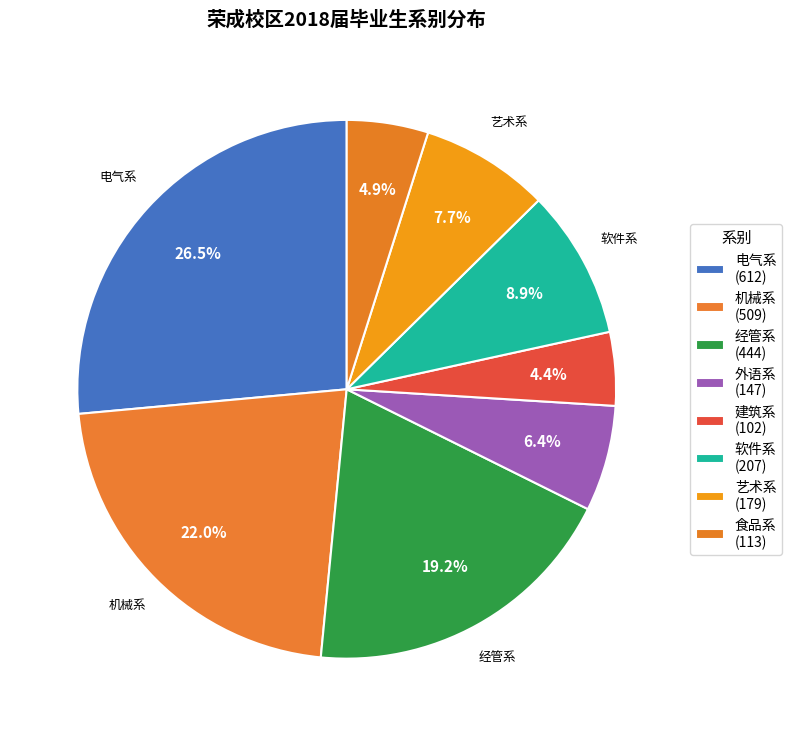

How many slices are in this pie chart?

8